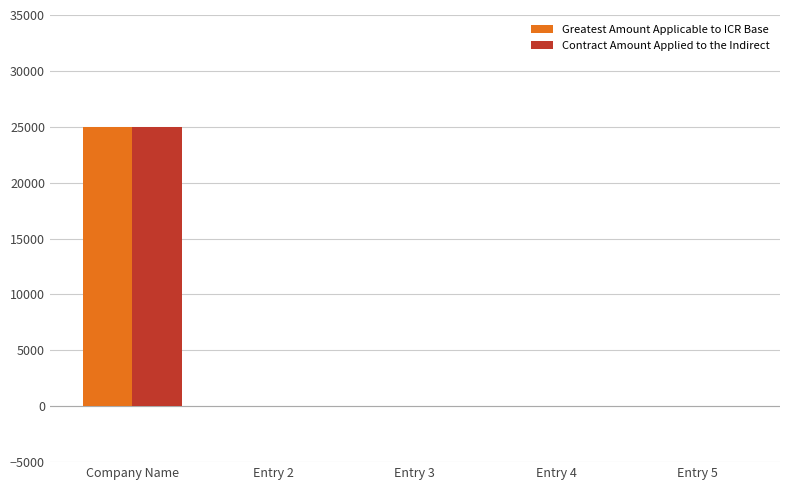

What is the sum of all Greatest Amount Applicable to ICR Base values?

25000